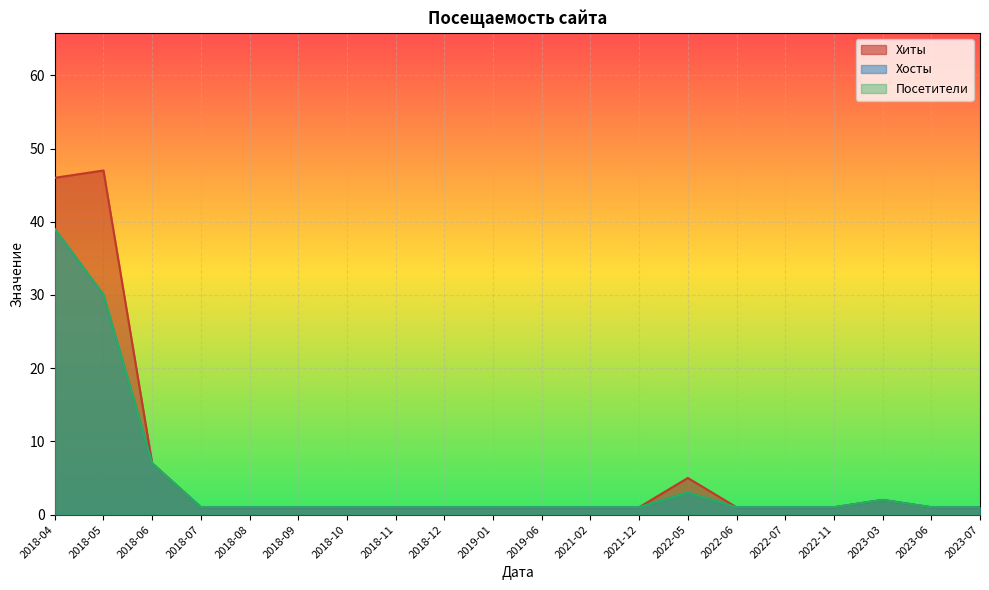

True or false: Хосты has more than 0 interior local peaks.

True